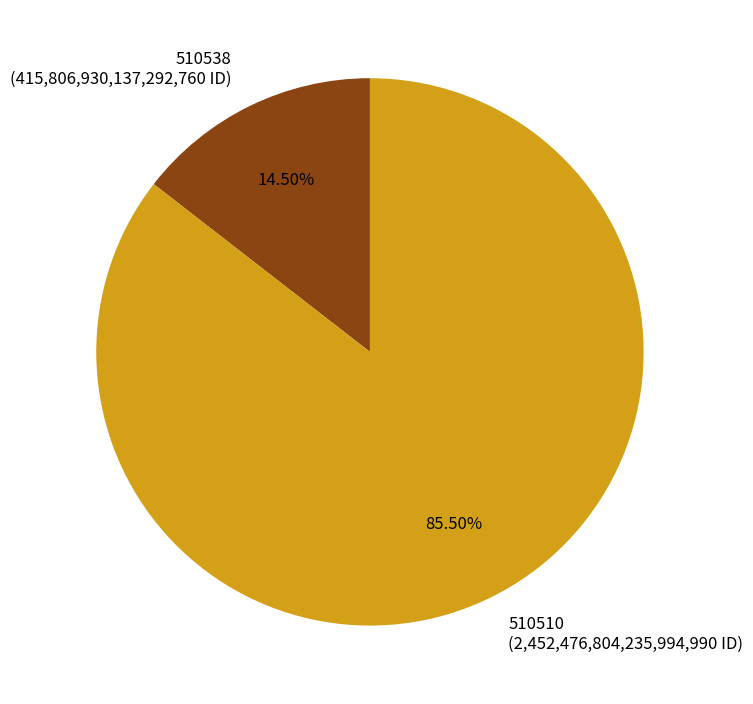

To the nearest percent, what is the difference between the 510538 and 510510 slice percentages?

71%